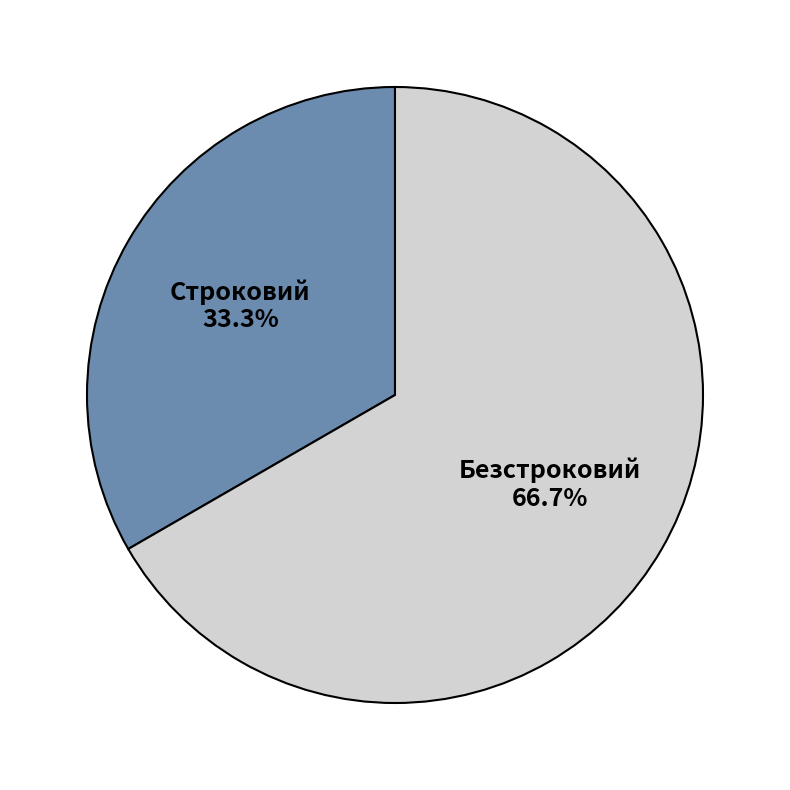

Is it true that Строковий is 47% of the pie?

False